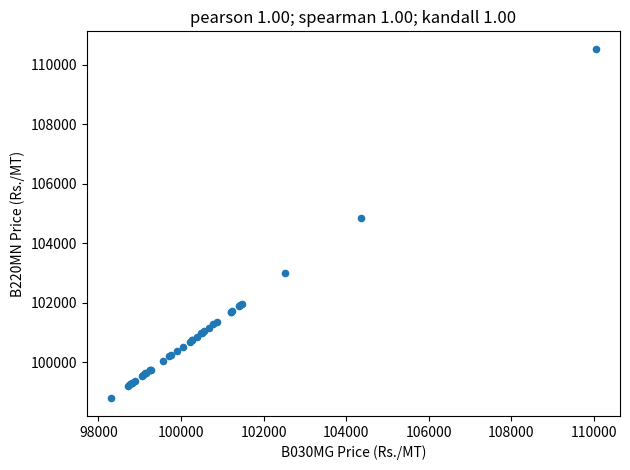

What Y value in the scatter plot is closest to 104659?

104839